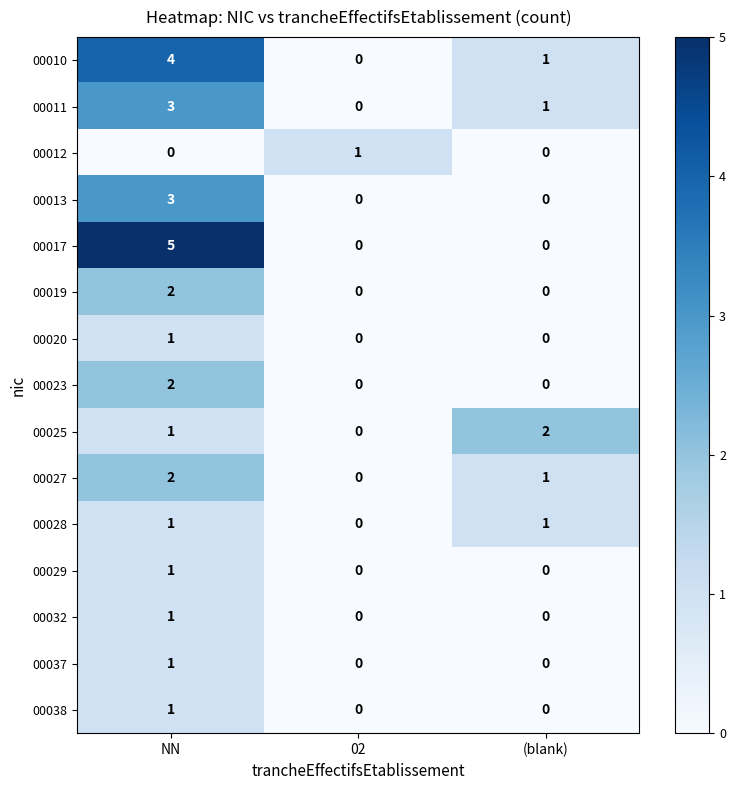

At how many categories does at least one series exceed 3?

1